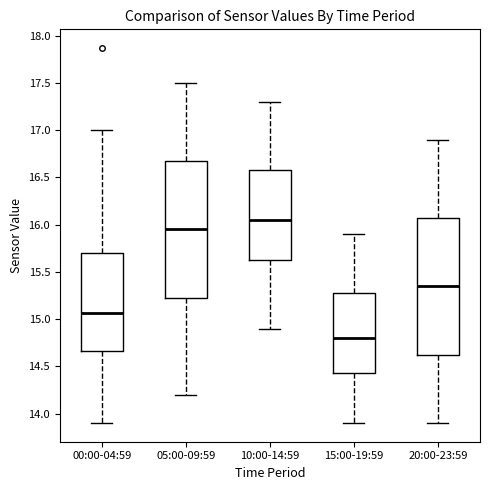

Where is the upper edge of the box for 10:00-14:59 on the y-axis? The values are not printed on the chart, so give them approximately, as read against the axis.

16.60